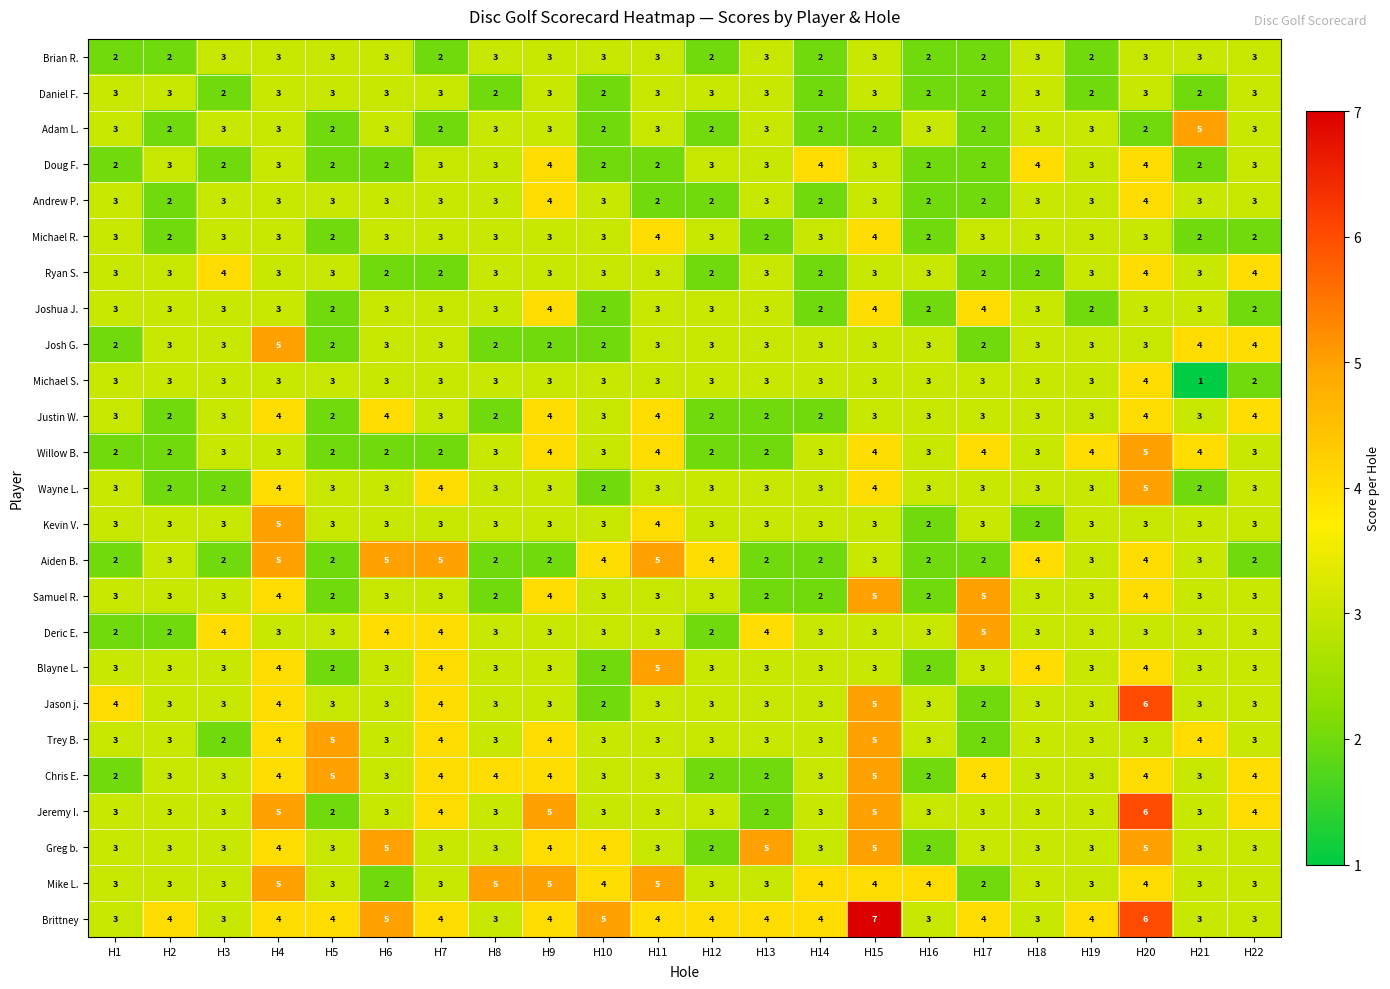

What value does the Brittney series have at H20?

6